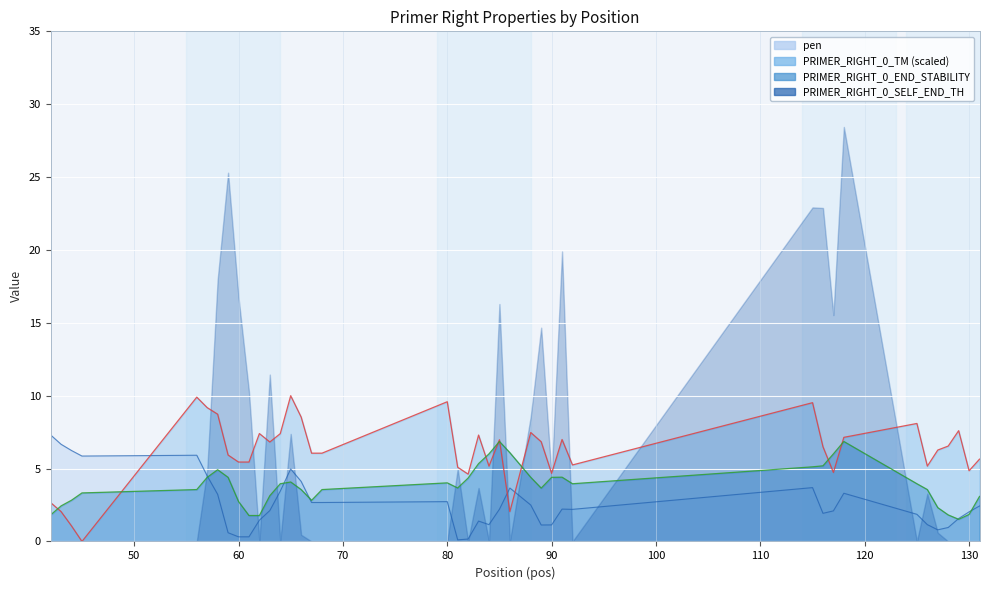

What value does the PRIMER_RIGHT_0_END_STABILITY series have at 61?

1.8